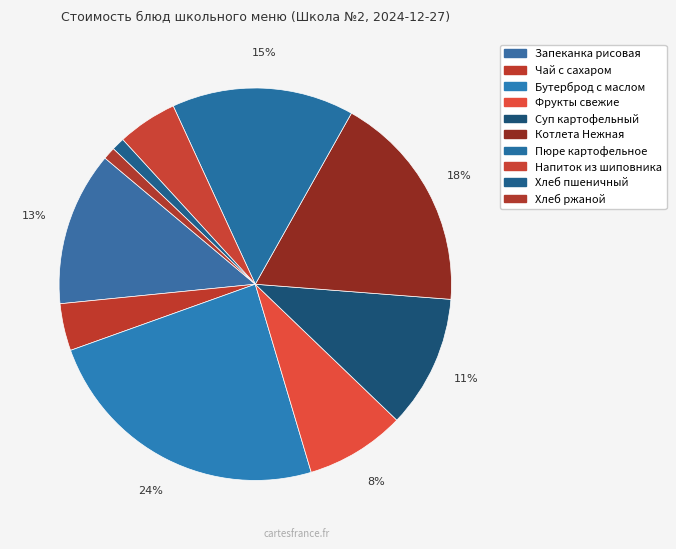

How many segments does this pie chart have?

10